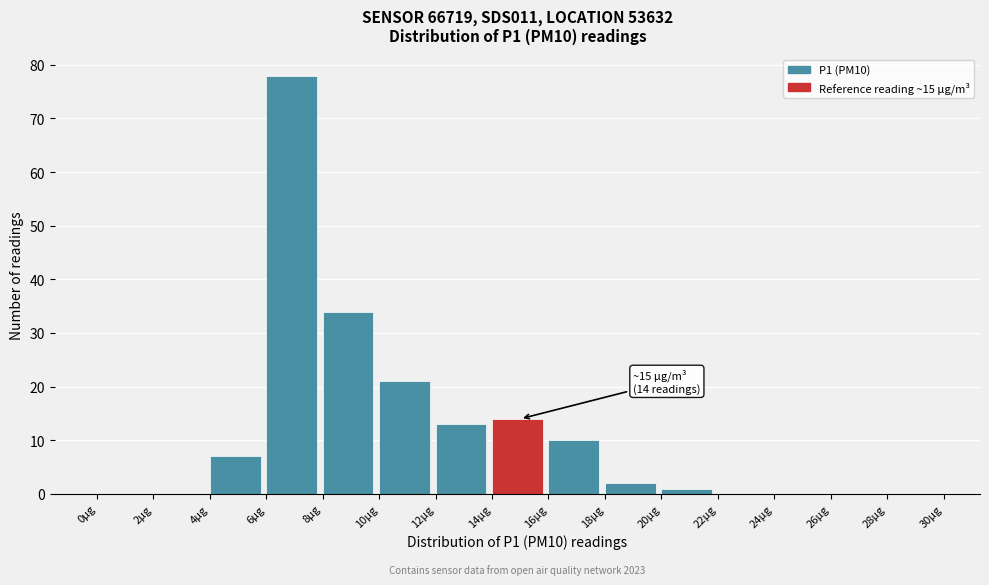

Over which range of the x-axis is the bar tallest?

6 to 8